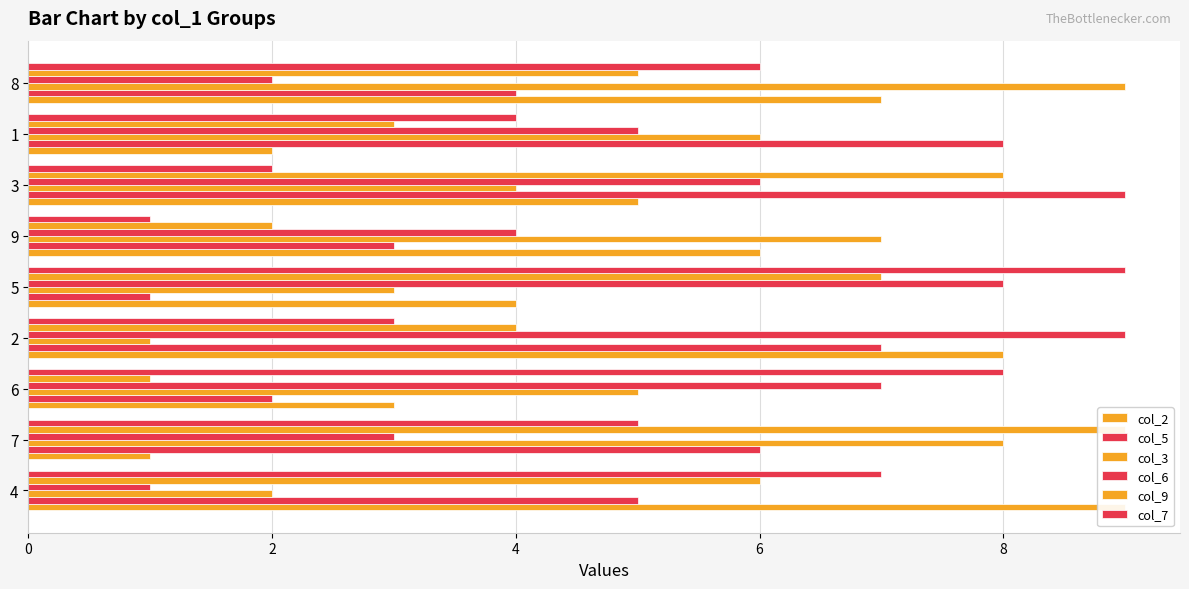

Which has a higher value, 3 or 6?

3